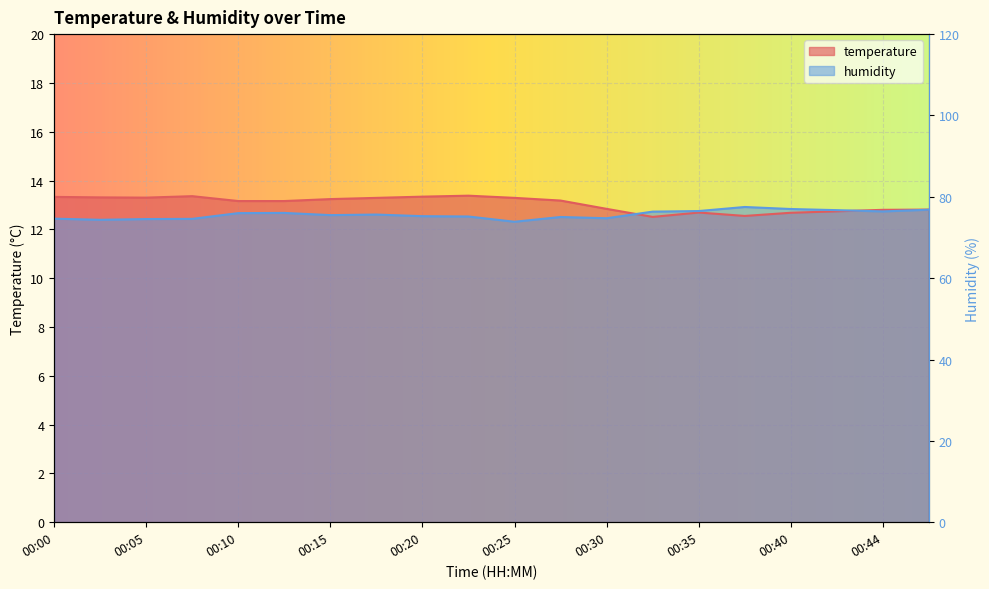

True or false: temperature has a value of 13.2 at 00:15.

True